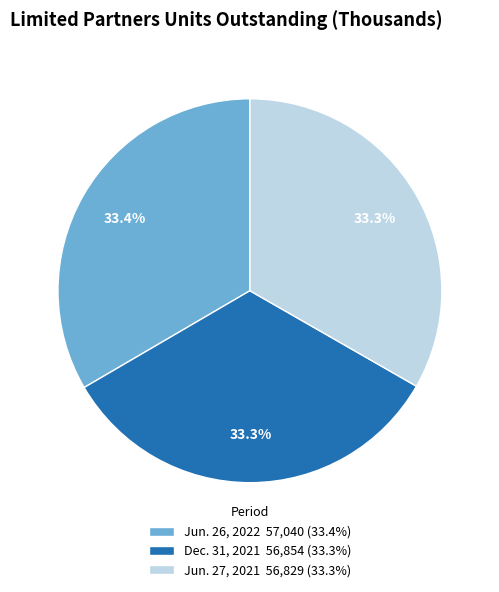

What is the ratio of the value at Jun. 27, 2021 56,829 (33.3%) to the value at Jun. 26, 2022 57,040 (33.4%)?

1.0